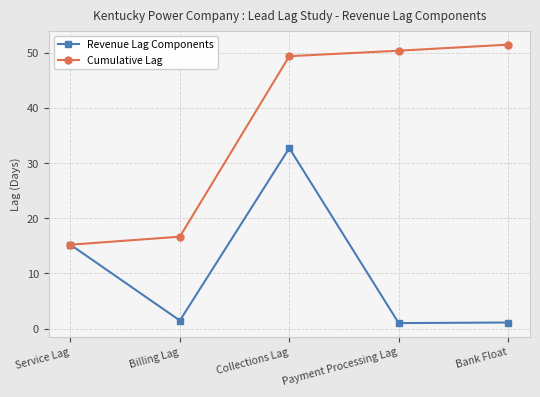

What is the sum of the Cumulative Lag values at Billing Lag and Bank Float?

68.2